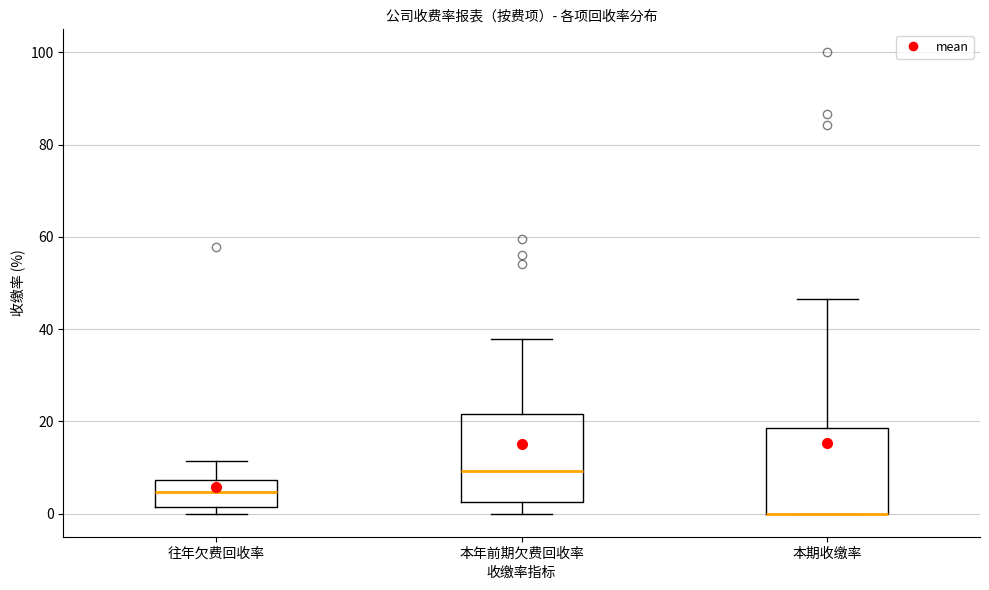

Reading left to right, transcribe this box plot: for each box, give where its median line is, the range the box spans, and where its two whiskers end, as read against the y-axis. The values are not printed on the chart, so give them approximately, as read against the axis.

往年欠费回收率: median 4, box 2 to 8, whiskers 0 to 12
本年前期欠费回收率: median 10, box 2 to 22, whiskers 0 to 38
本期收缴率: median 0 (drawn on the box's lower edge), box 0 to 18, whiskers 0 to 46